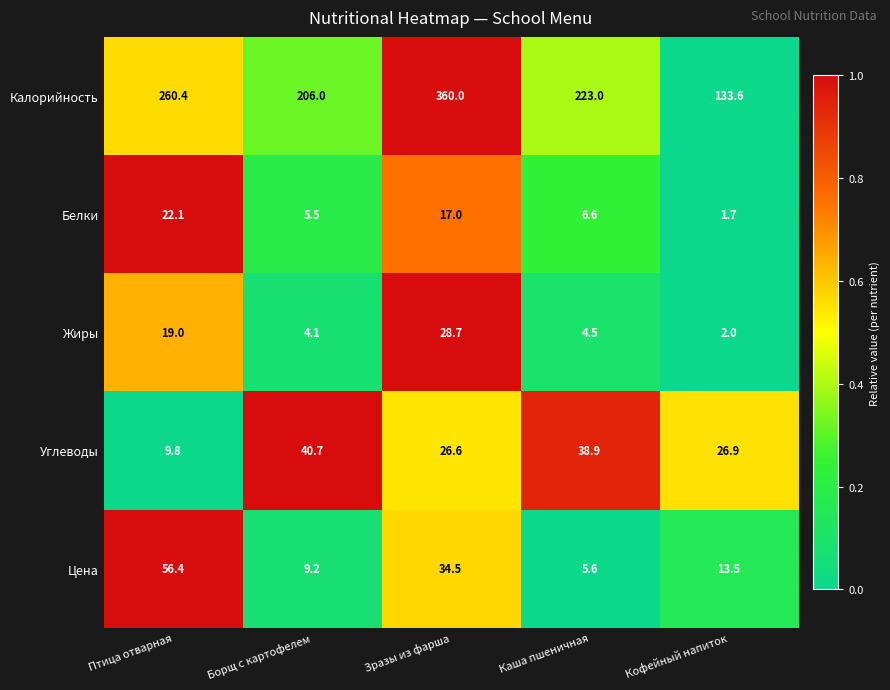

Count the number of categories in the chart.

5